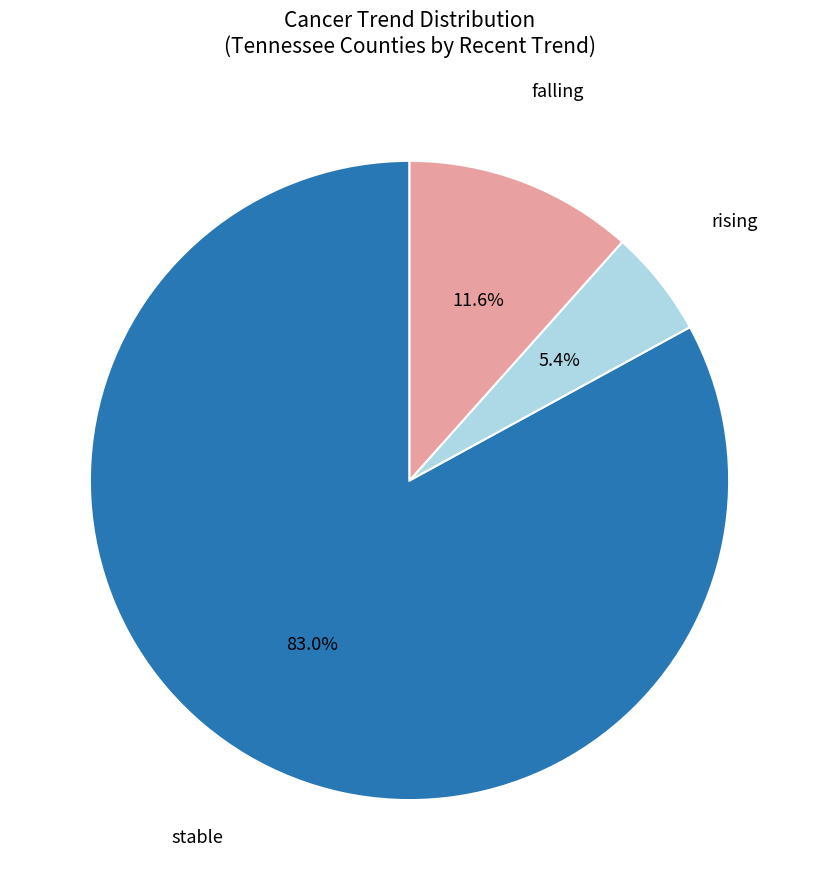

Does any single category account for the majority?

Yes